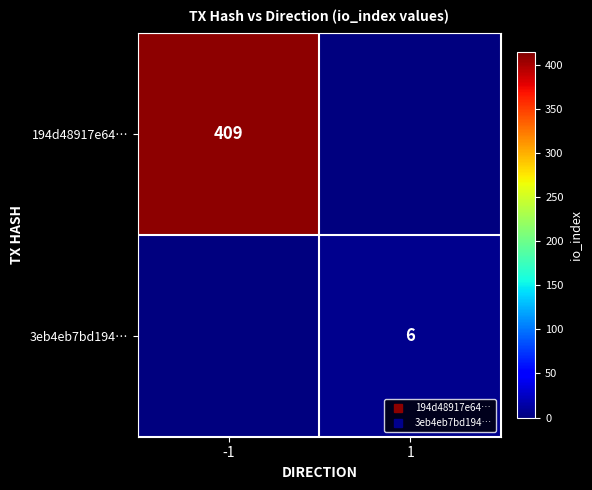

What is the sum of the 194d48917e64… values at 1 and -1?

409